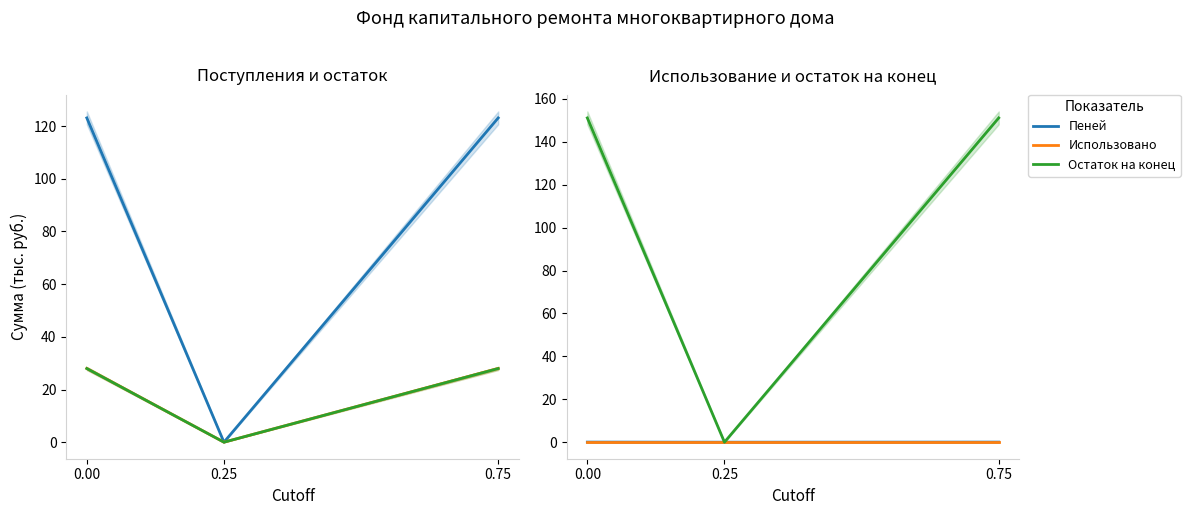

At which label is Поступило всего closest to 14?

0.25